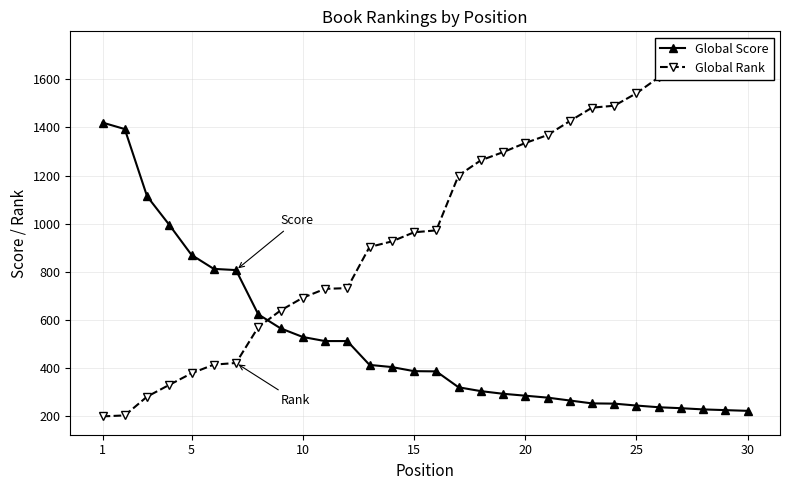

What is the maximum value for Global Score?

1420